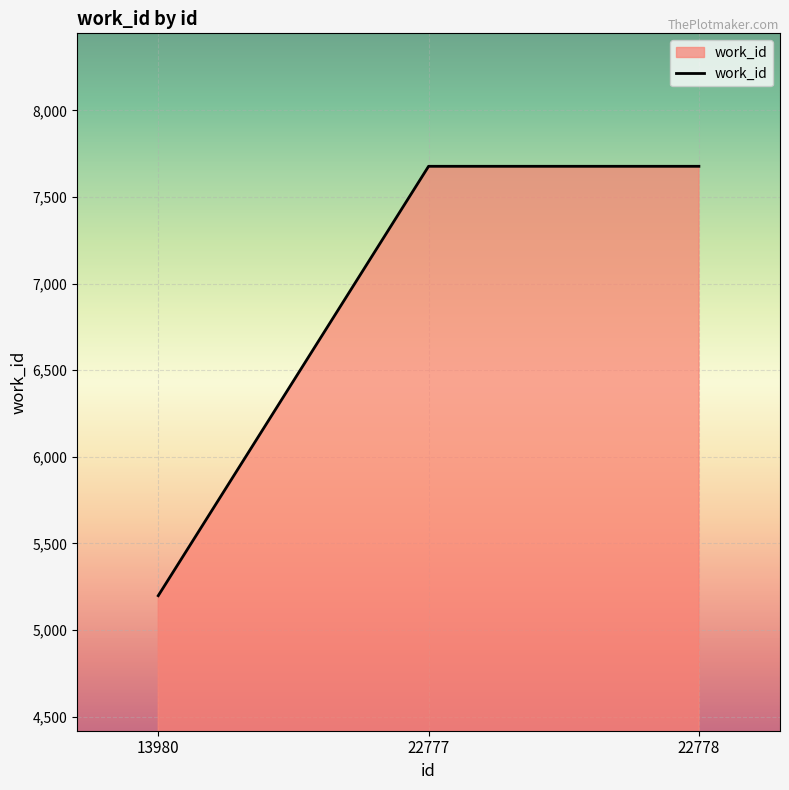

Reading left to right, what are all the values shown in this chart?

5198	7677	7677